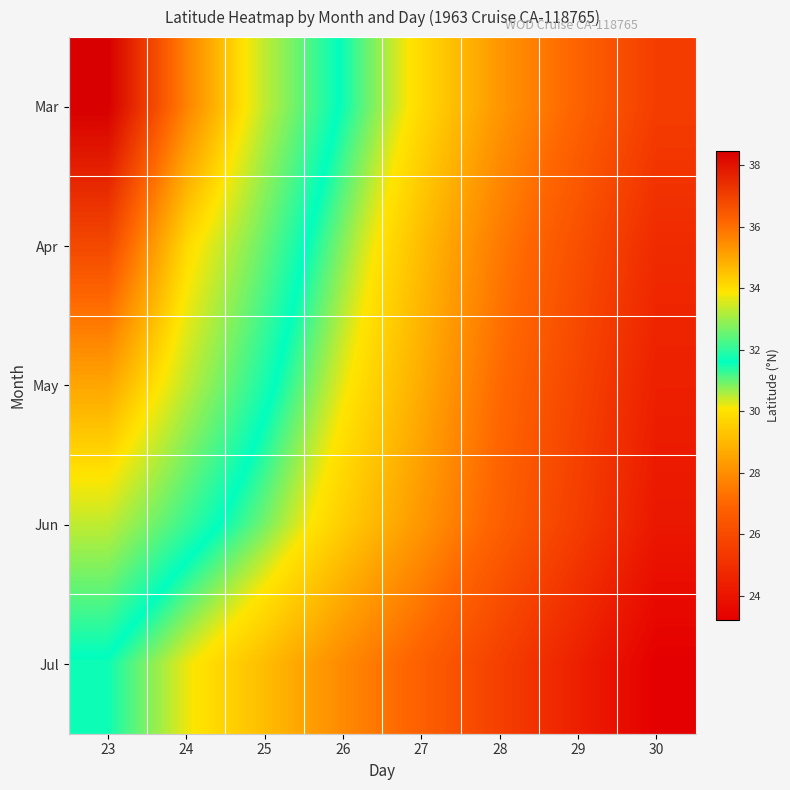

Reading right to left, transcribe all the data shown in this chart.

Mar: 30=25.5	29=26.9	28=28.2	27=29.8	26=31.5	25=33.3	24=35.6	23=38.5
Apr: 30=24.8	29=26.2	28=27.5	27=29.1	26=30.8	25=32.5	24=34.1	23=36.8
May: 30=24.4	29=25.8	28=27.1	27=28.7	26=30.2	25=31.8	24=33.3	23=35.0
Jun: 30=24.1	29=25.5	28=26.8	27=28.2	26=29.5	25=30.9	24=32.1	23=33.3
Jul: 30=23.2	29=24.4	28=25.6	27=26.8	26=27.9	25=29.1	24=30.2	23=31.5